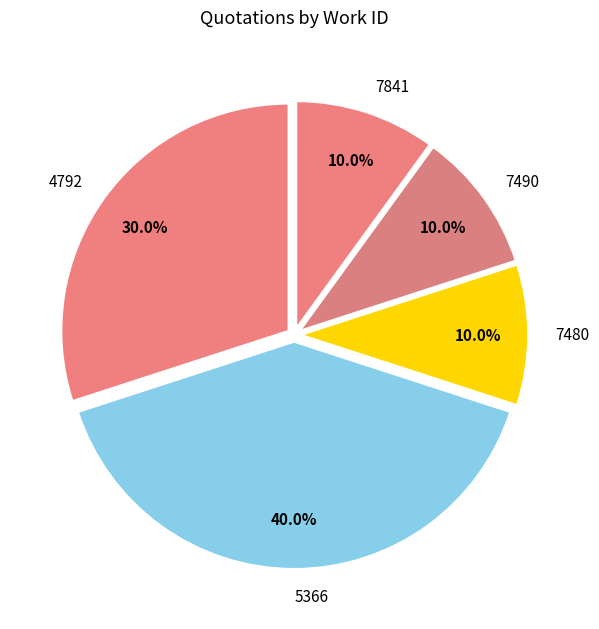

To the nearest percent, what is the average slice percentage?

20%